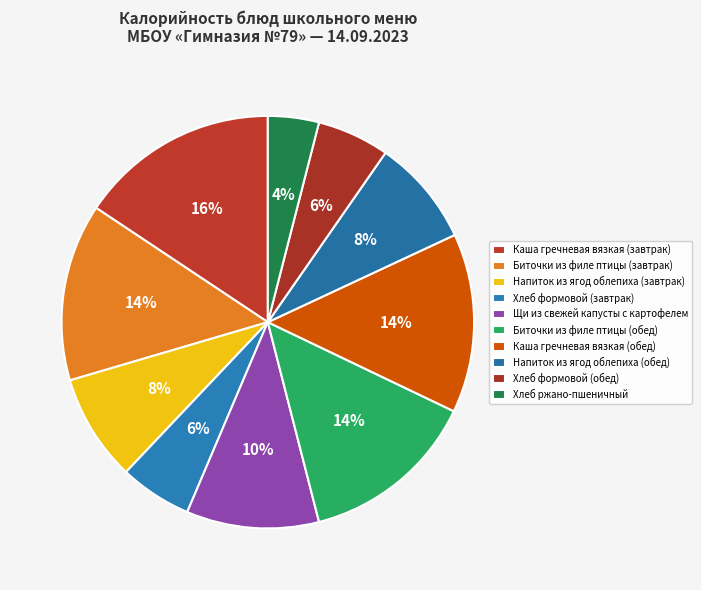

What is the ratio of the value at Каша гречневая вязкая (завтрак) to the value at Напиток из ягод облепиха (завтрак)?

1.9